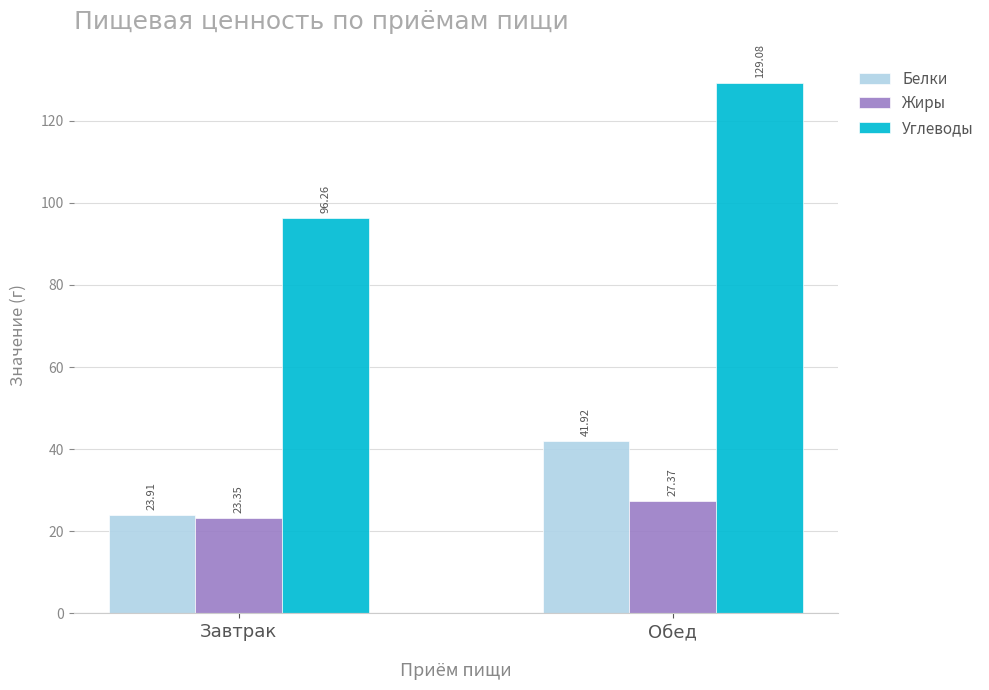

What is the difference between the maximum and minimum values in the Жиры series?

4.0